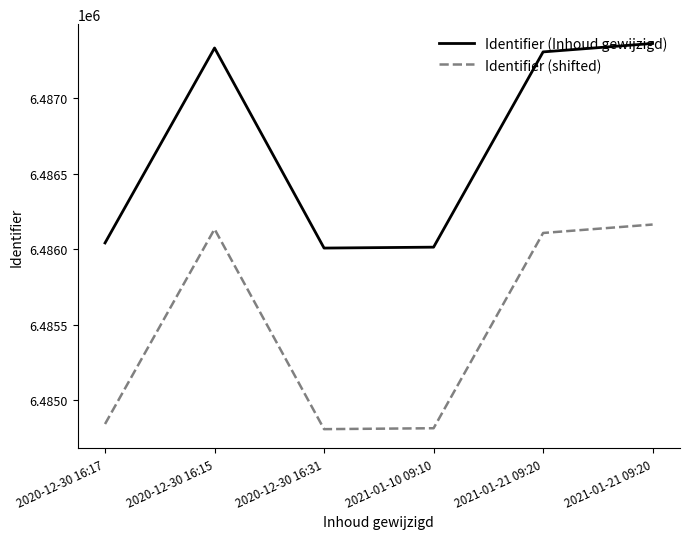

What is the value of the Identifier (Inhoud gewijzigd) point at the 3rd from the left?

6486007